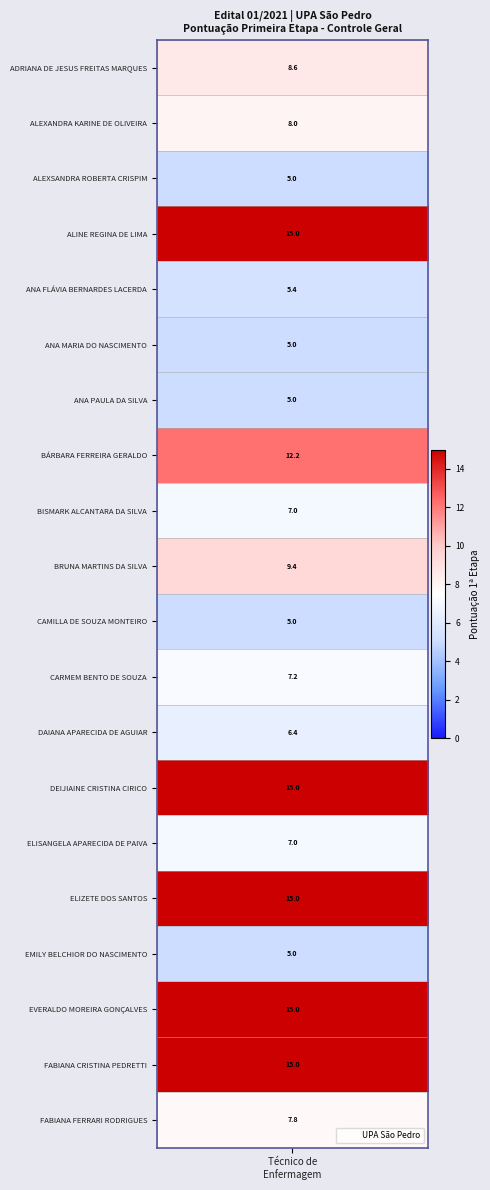

Which has a higher value, 9 or 6?

9